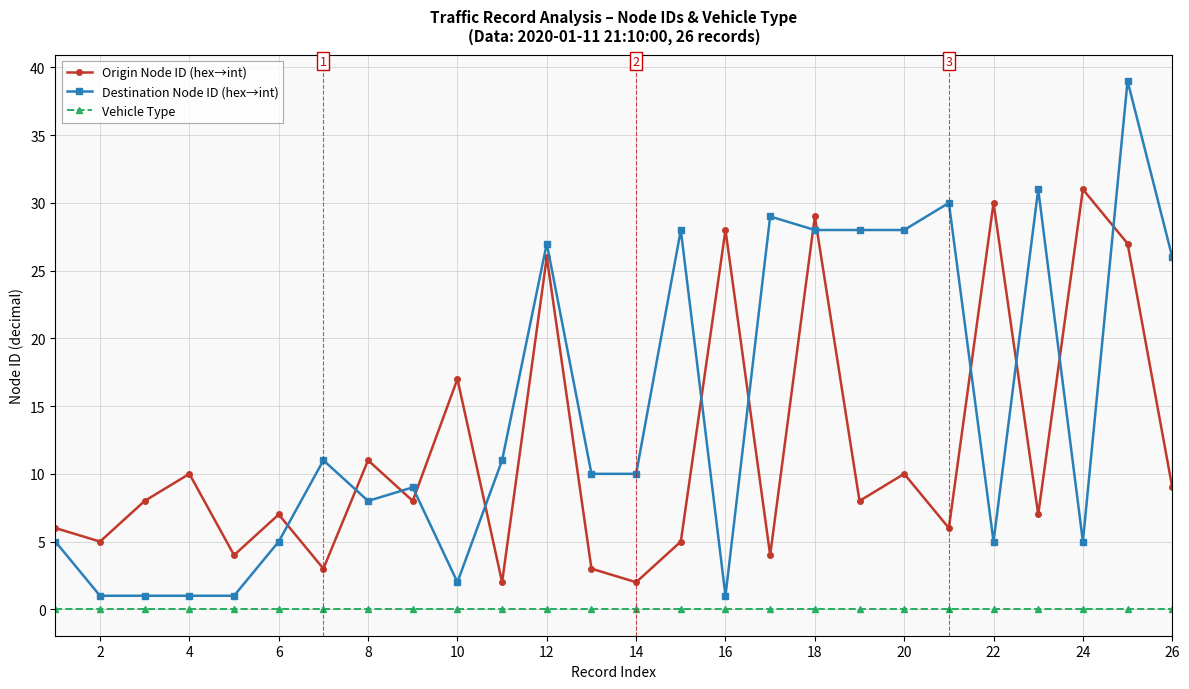

What is the average value of the Destination Node ID (hex→int) series?

15